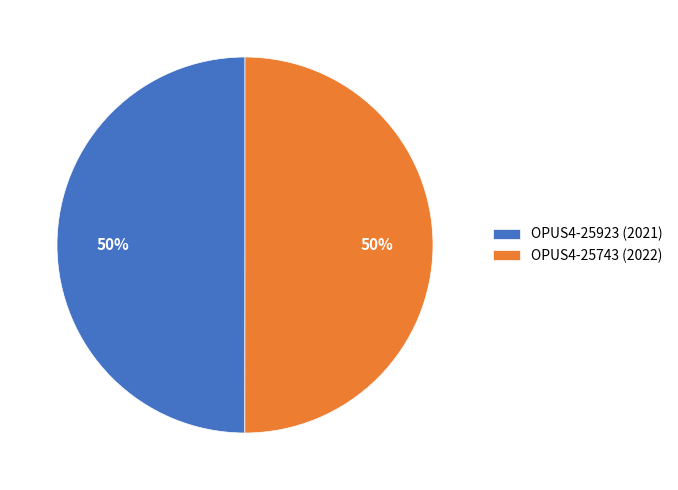

To the nearest percent, what is the average slice percentage?

50%